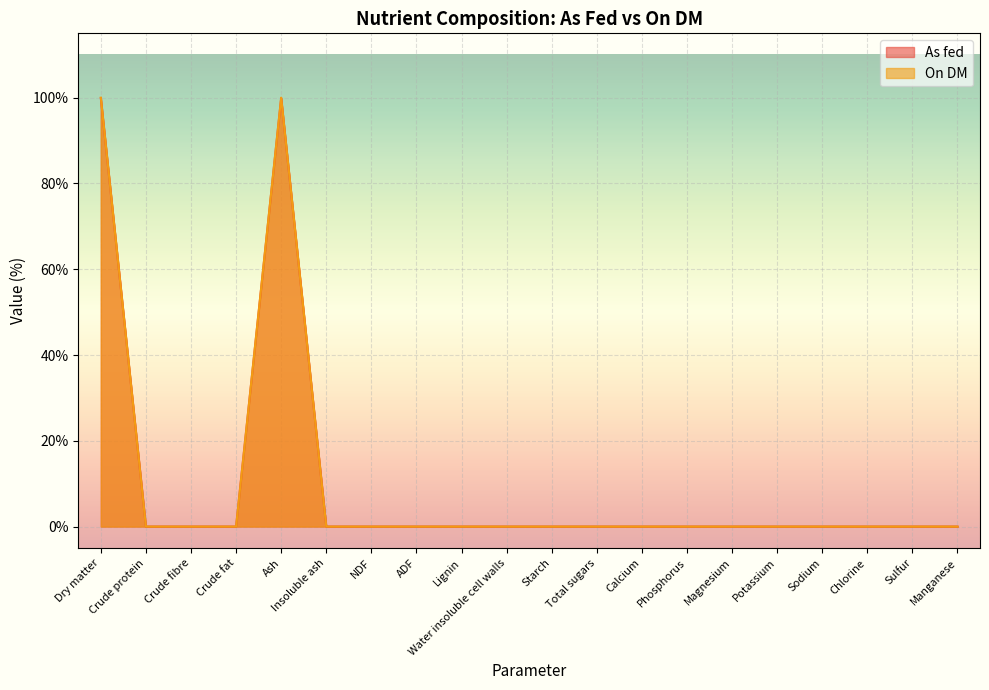

What are all the series names shown in the legend?

As fed, On DM